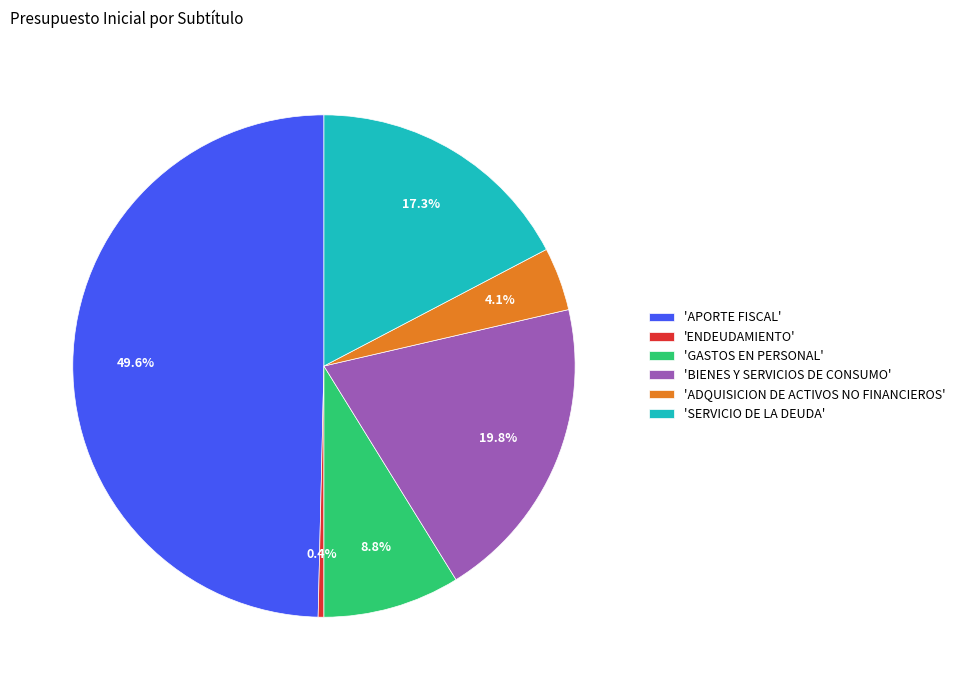

Which has a higher value, 'ENDEUDAMIENTO' or 'ADQUISICION DE ACTIVOS NO FINANCIEROS'?

'ADQUISICION DE ACTIVOS NO FINANCIEROS'